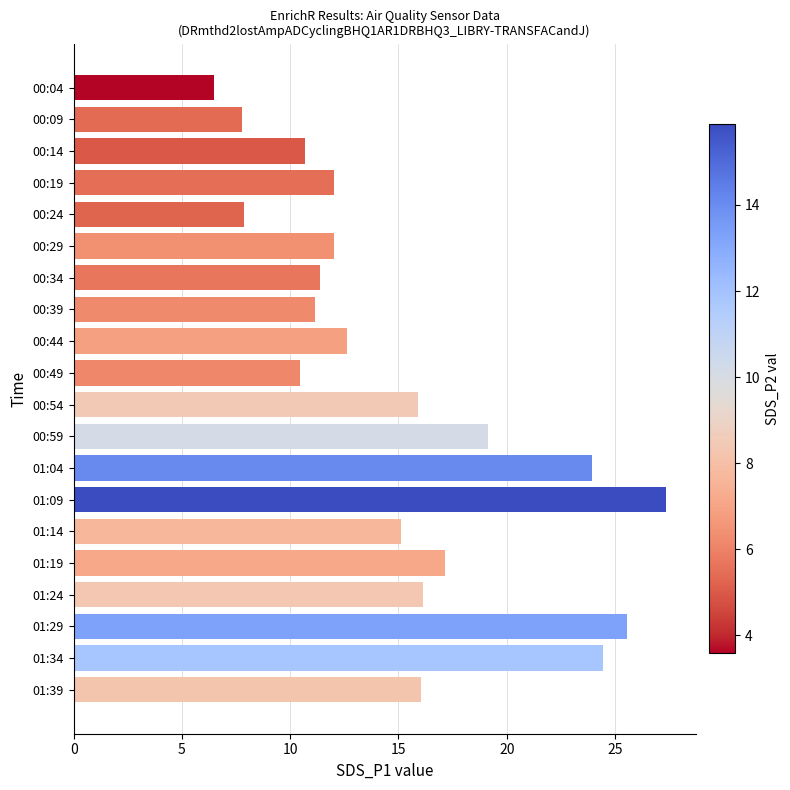

Read the value at 00:54.

15.9